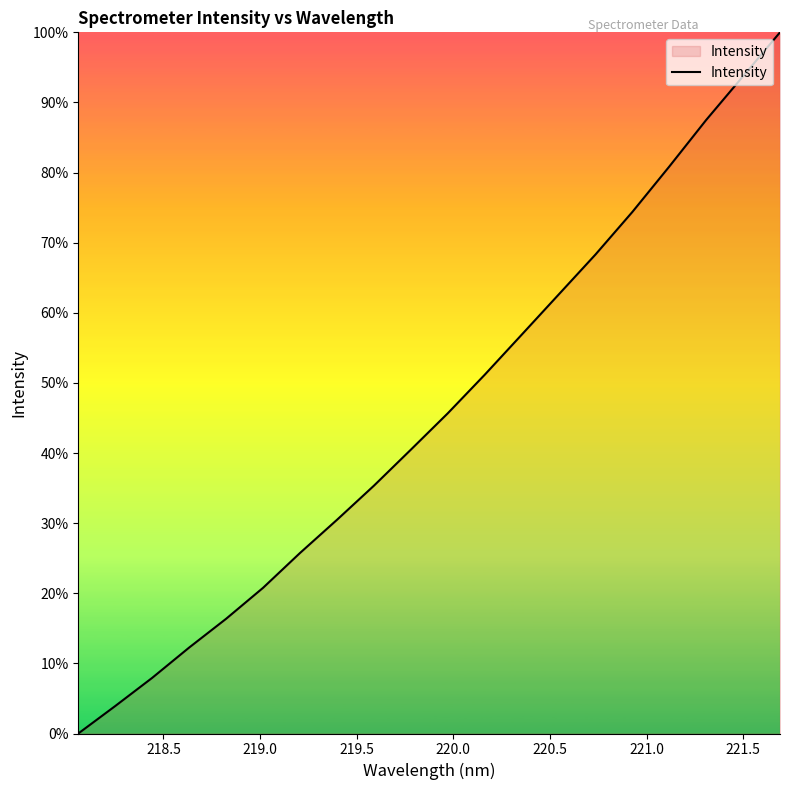

What is the difference between the maximum and minimum values?

100.0